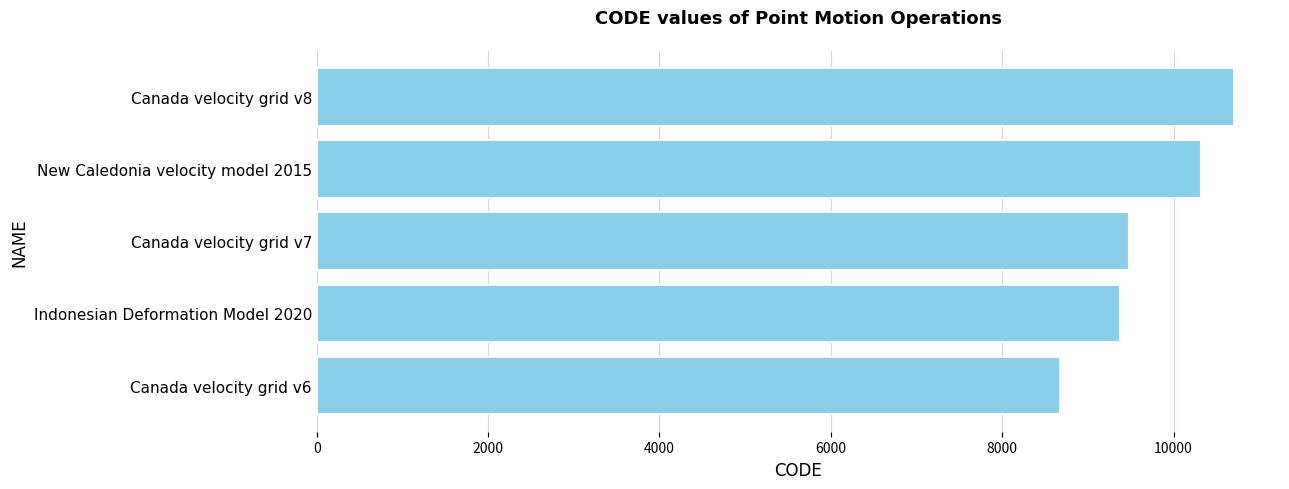

Are the bars grouped side by side (vs. stacked)?

No